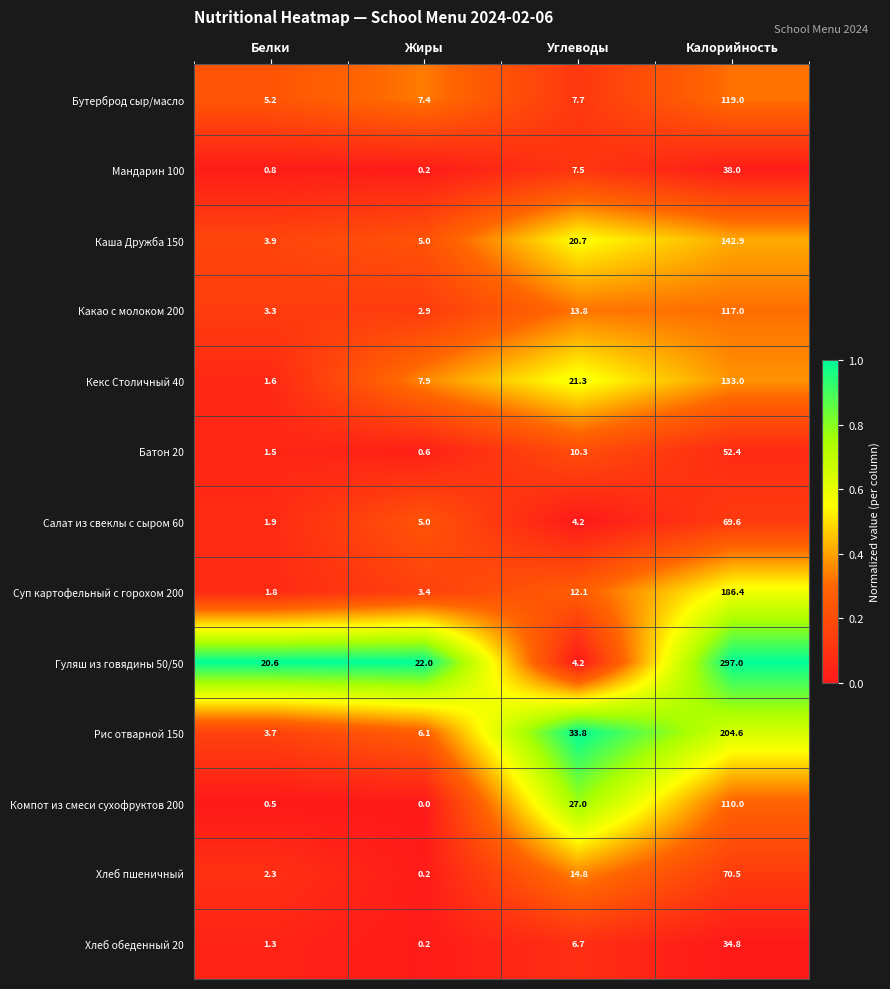

The value of Кекс Столичный 40 at Углеводы is 21.3. True or false?

True